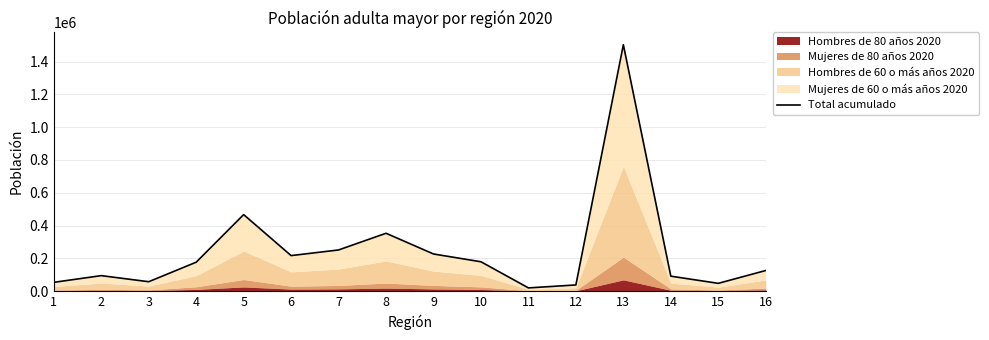

At which label does the data first exceed 176095?

5